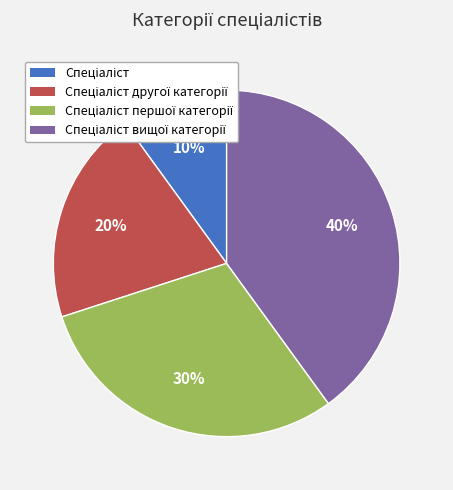

How many segments does this pie chart have?

4